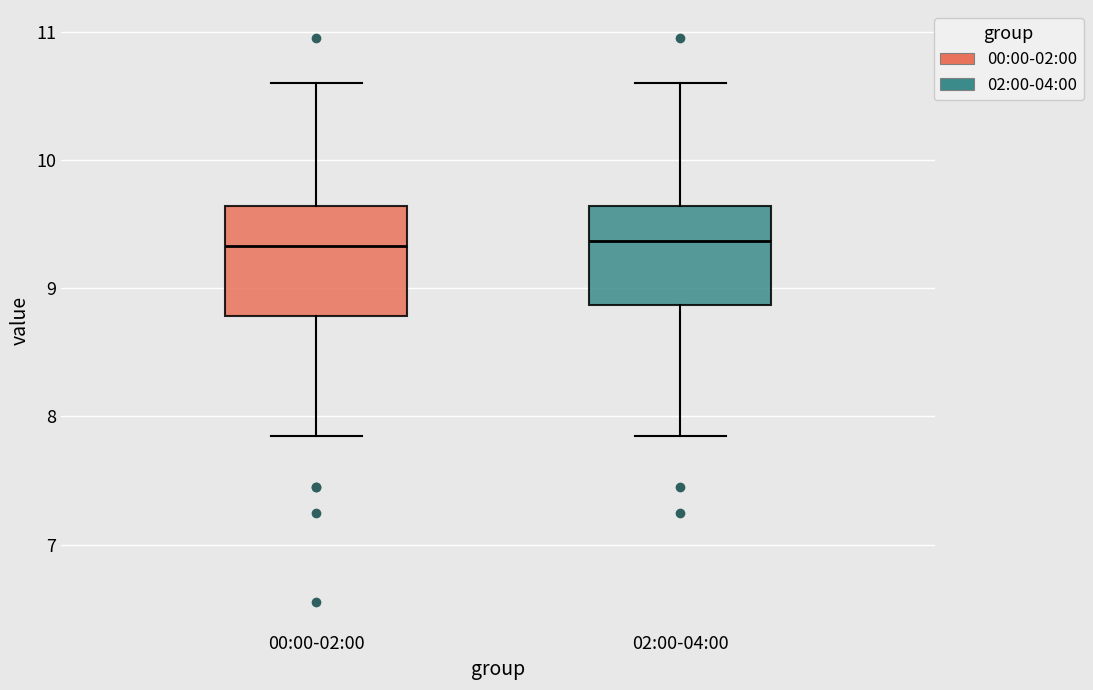

Reading left to right, read every box against the y-axis: the position of its median line, the range the box covers, and the ends of its whiskers. The values are not printed on the chart, so give them approximately, as read against the axis.

00:00-02:00: median 9.3, box 8.8 to 9.6, whiskers 7.9 to 10.6
02:00-04:00: median 9.4, box 8.9 to 9.6, whiskers 7.9 to 10.6